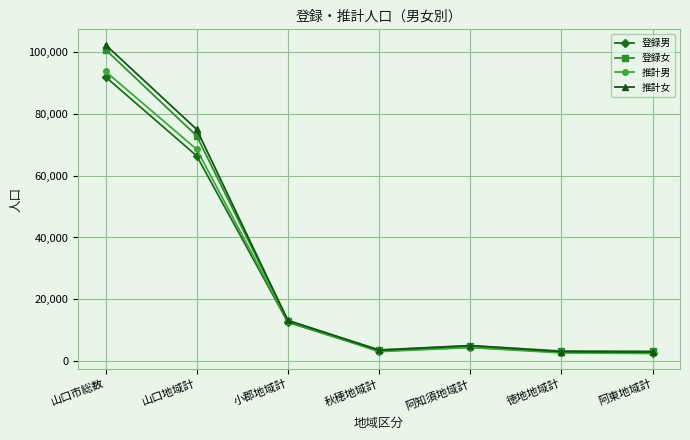

What value does the 推計男 series have at 徳地地域計, to the nearest 100?

2600